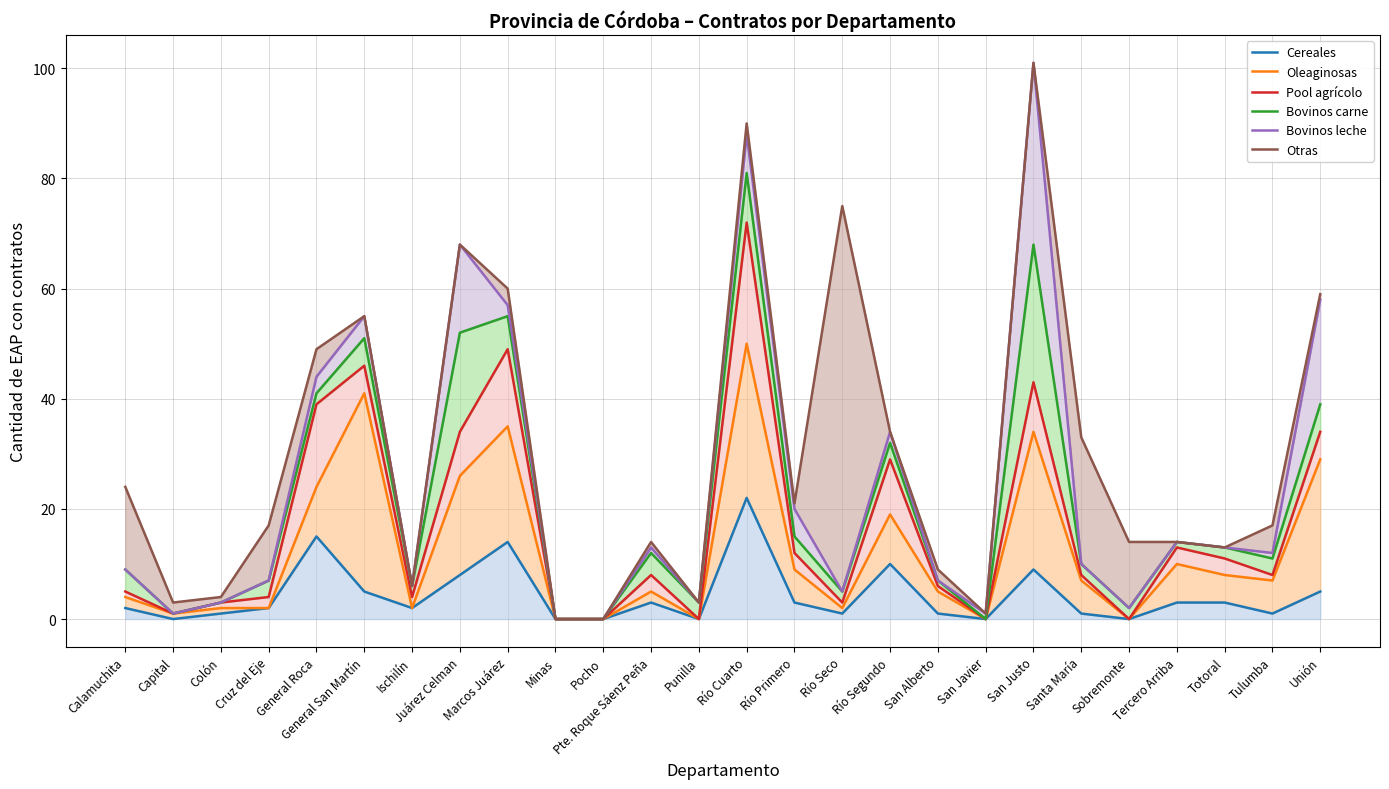

Reading right to left, list all the values displayed in this chart.

Cereales: 5	1	3	3	0	1	9	0	1	10	1	3	22	0	3	0	0	14	8	2	5	15	2	1	0	2
Oleaginosas: 29	7	8	10	0	7	34	0	5	19	2	9	50	0	5	0	0	35	26	2	41	24	2	2	1	4
Pool agrícolo: 34	8	11	13	0	8	43	0	6	29	3	12	72	0	8	0	0	49	34	4	46	39	4	3	1	5
Bovinos carne: 39	11	13	14	2	10	68	0	7	32	5	15	81	3	12	0	0	55	52	6	51	41	7	3	1	9
Bovinos leche: 58	12	13	14	2	10	101	1	7	34	5	20	88	3	13	0	0	57	68	6	55	44	7	3	1	9
Otras: 59	17	13	14	14	33	101	1	9	34	75	21	90	3	14	0	0	60	68	6	55	49	17	4	3	24